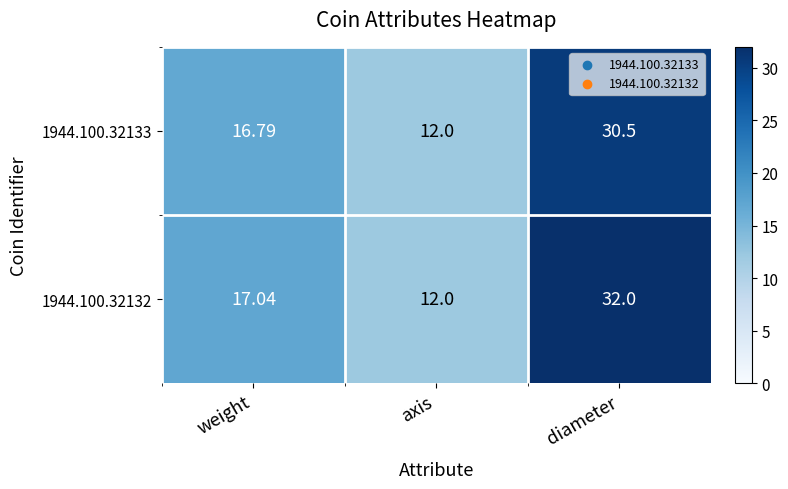

Is the value of 1944.100.32132 at diameter greater than the value of 1944.100.32133 at diameter?

Yes